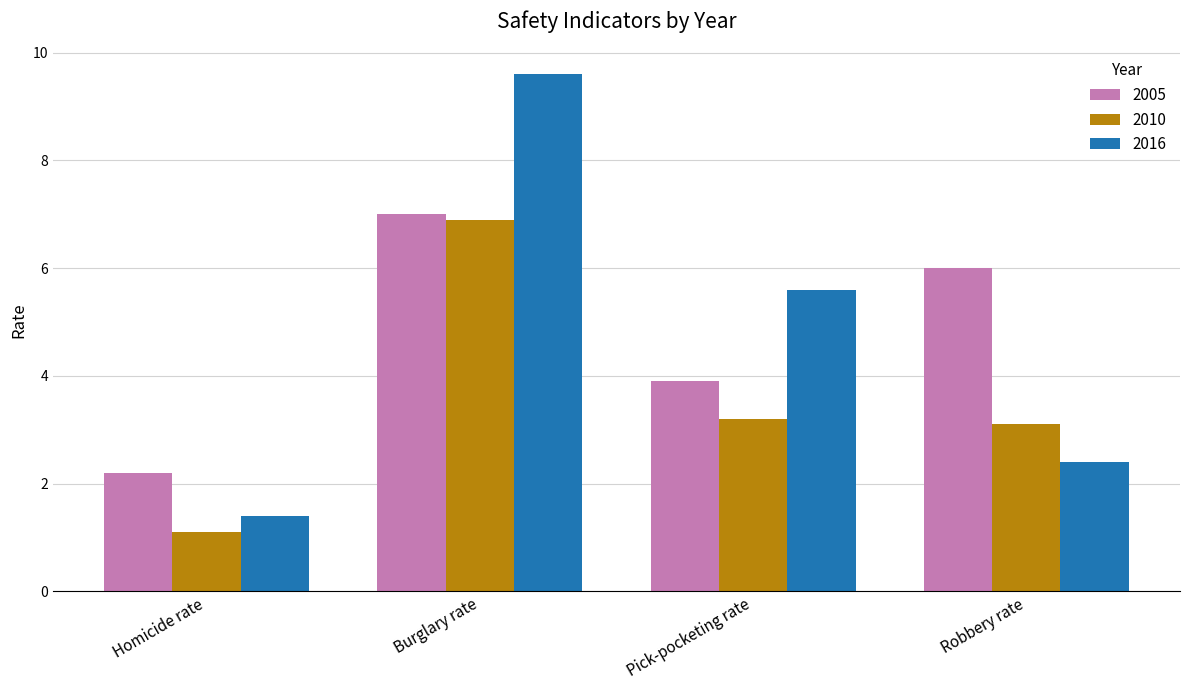

What is the total value across all series at Pick-pocketing rate?

12.7